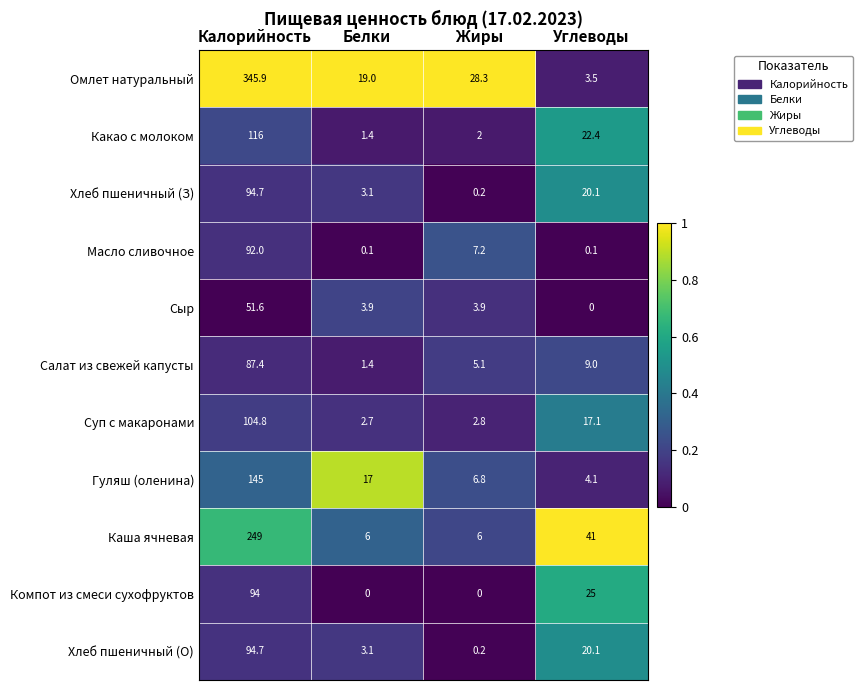

What is the sum of all Масло сливочное values?

99.4